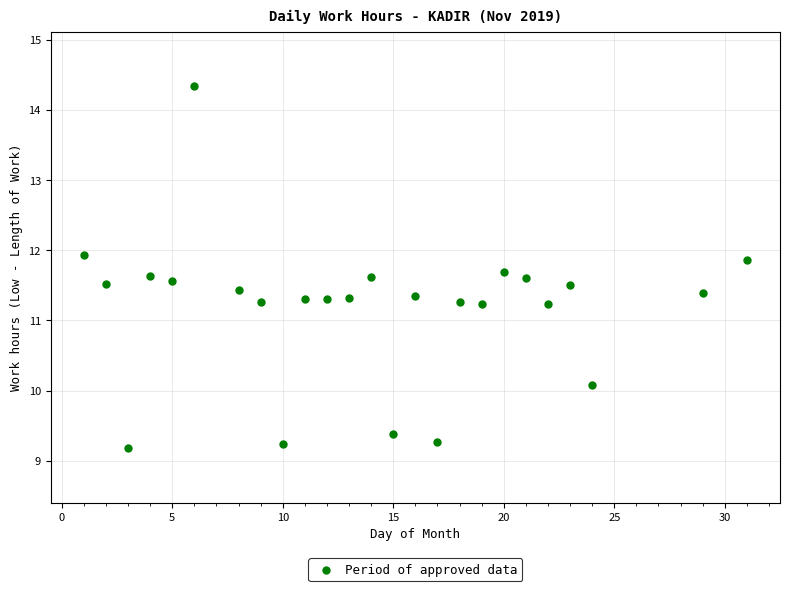

What is the range of X values (max minus min)?

30.0